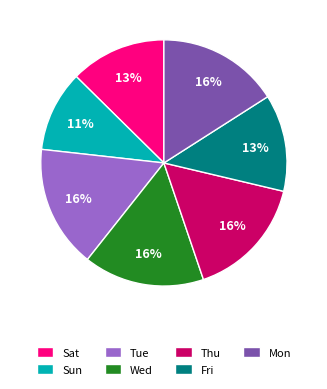

To the nearest percent, what is the difference between the largest and smallest slice percentages?

5%